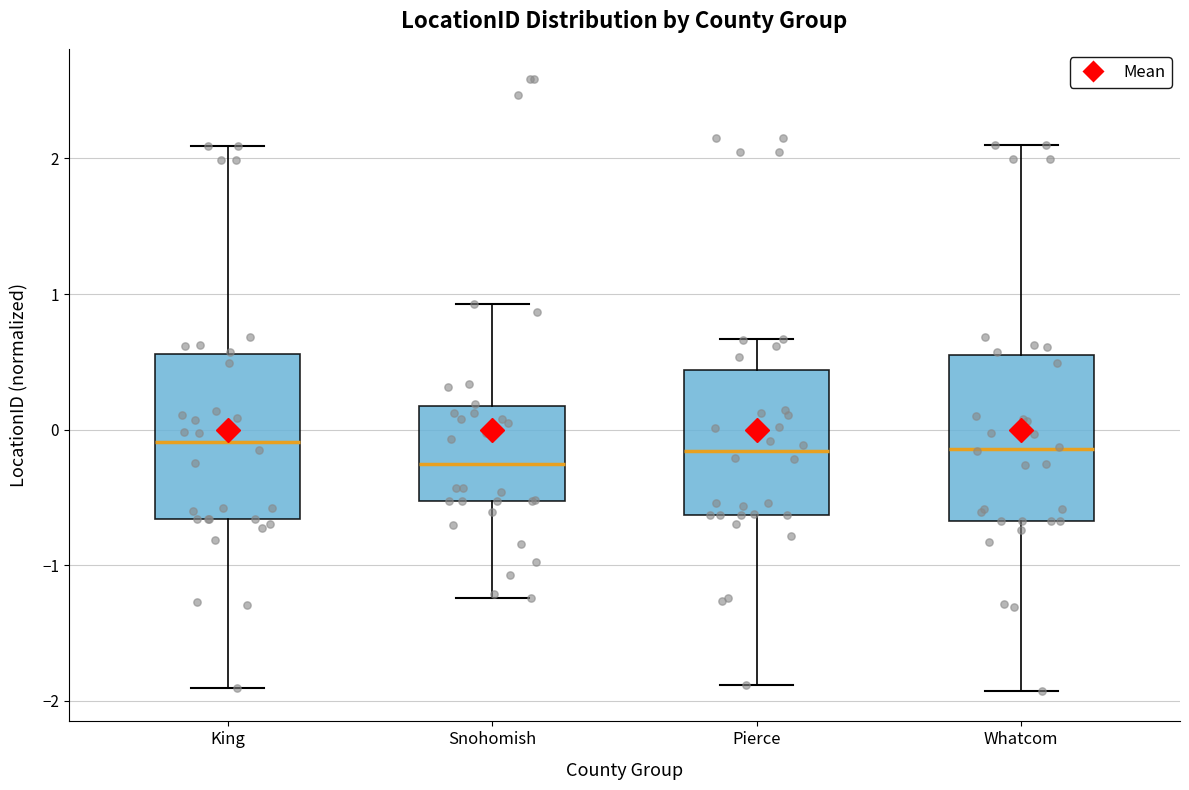

Reading left to right, read every box against the y-axis: the position of its median line, the range the box covers, and the ends of its whiskers. The values are not printed on the chart, so give them approximately, as read against the axis.

King: median -0.1, box -0.7 to 0.6, whiskers -1.9 to 2.1
Snohomish: median -0.3, box -0.5 to 0.2, whiskers -1.2 to 0.9
Pierce: median -0.2, box -0.6 to 0.4, whiskers -1.9 to 0.7
Whatcom: median -0.1, box -0.7 to 0.6, whiskers -1.9 to 2.1